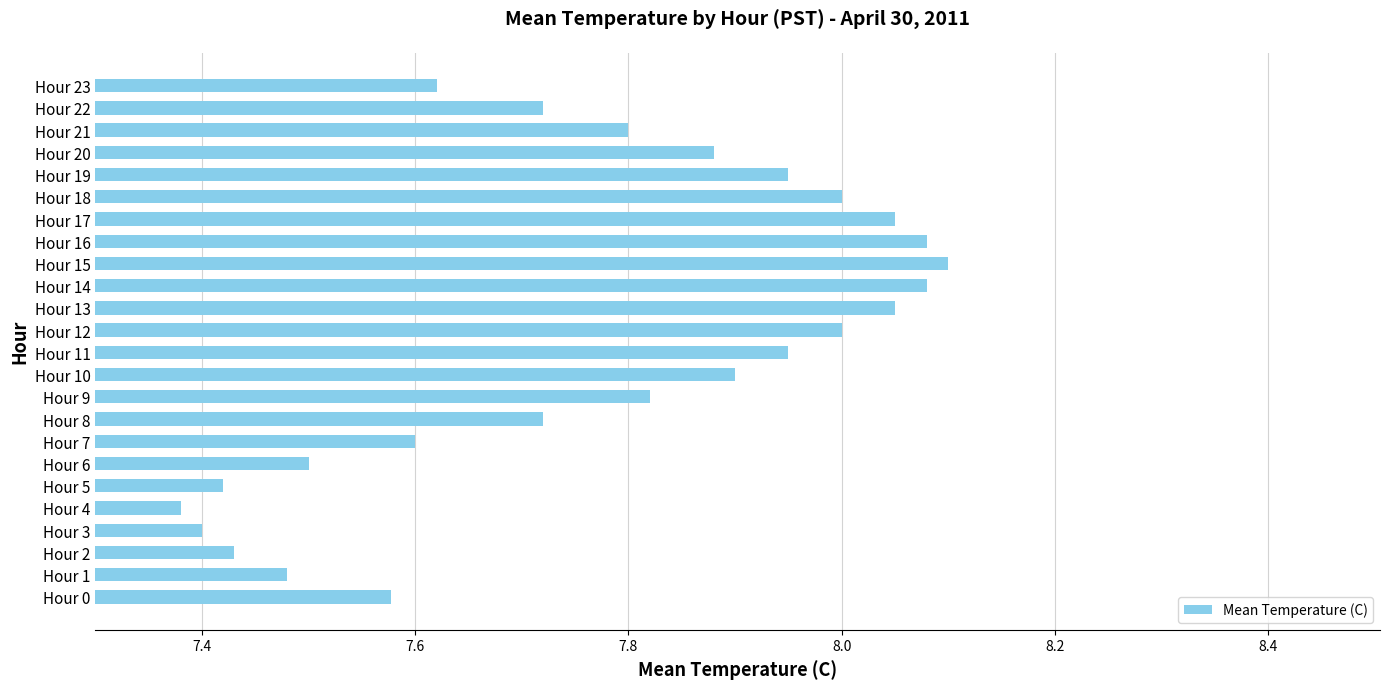

What is the difference between the values at Hour 16 and Hour 3?

0.7